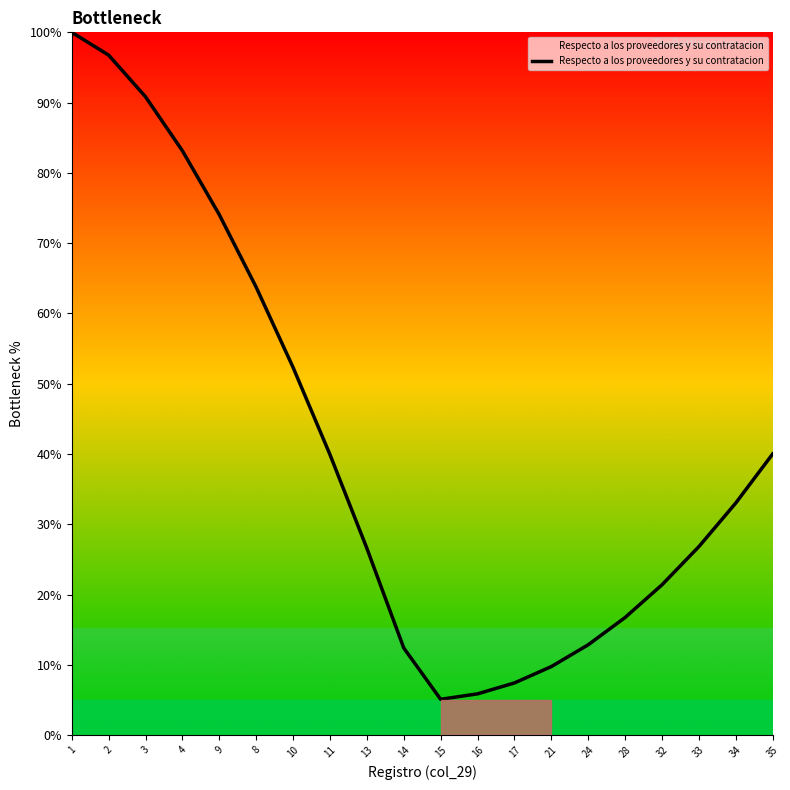

The chart shows a value of 58.1 at 34. True or false?

False